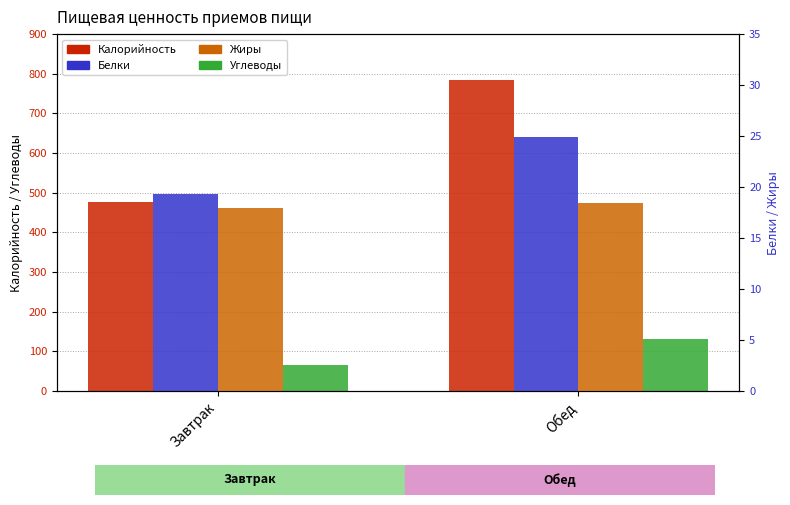

What is the maximum value shown in the chart?

784.1